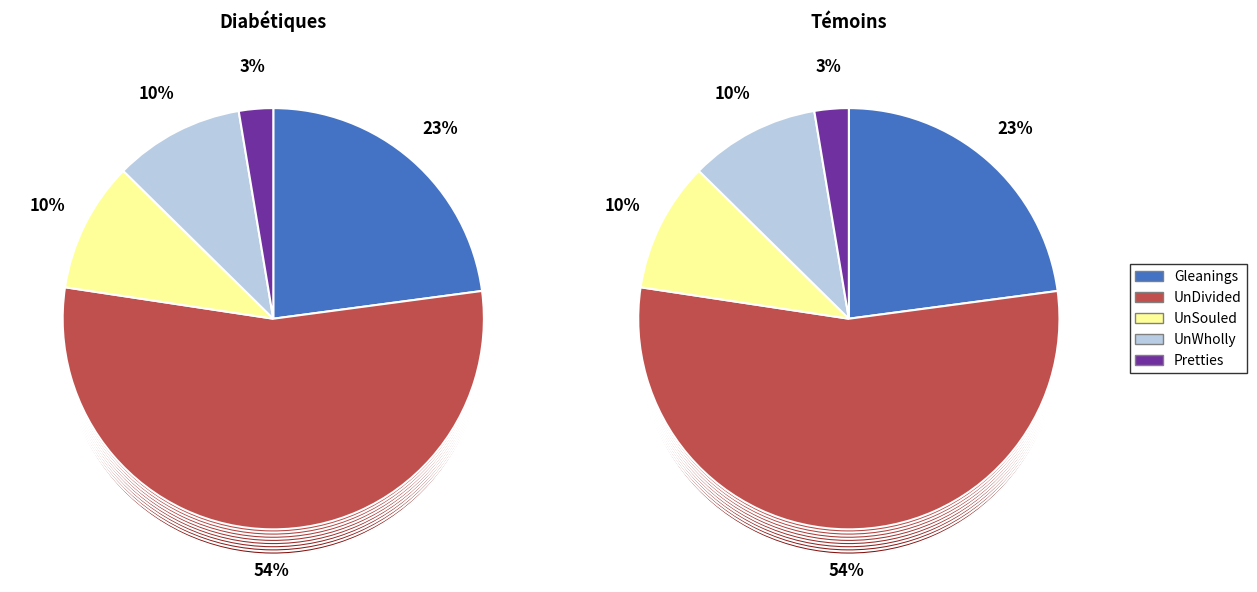

What is the smallest slice in the pie chart?

Pretties